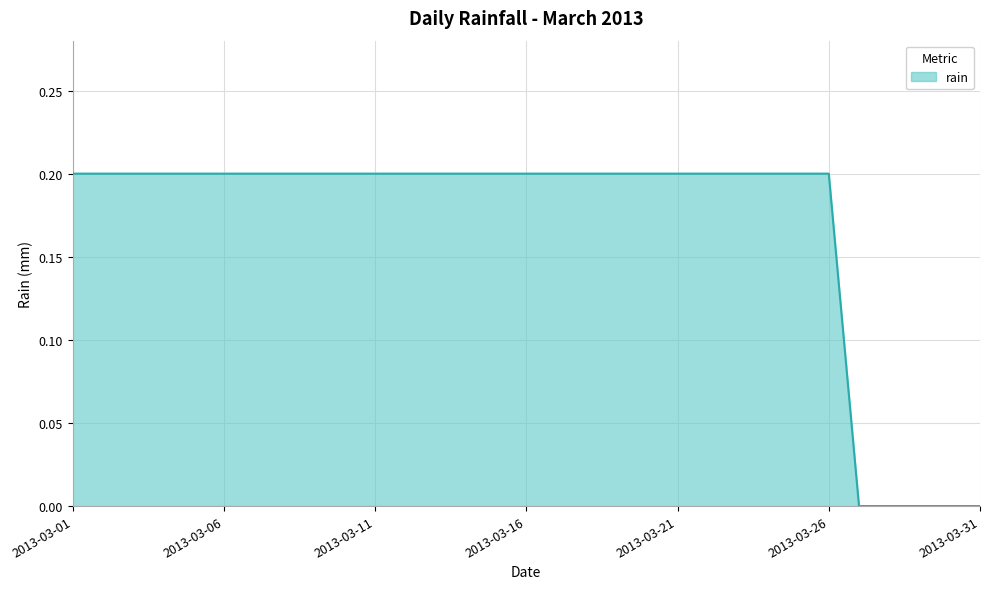

At which category does the chart reach its peak across all series?

2013-03-01